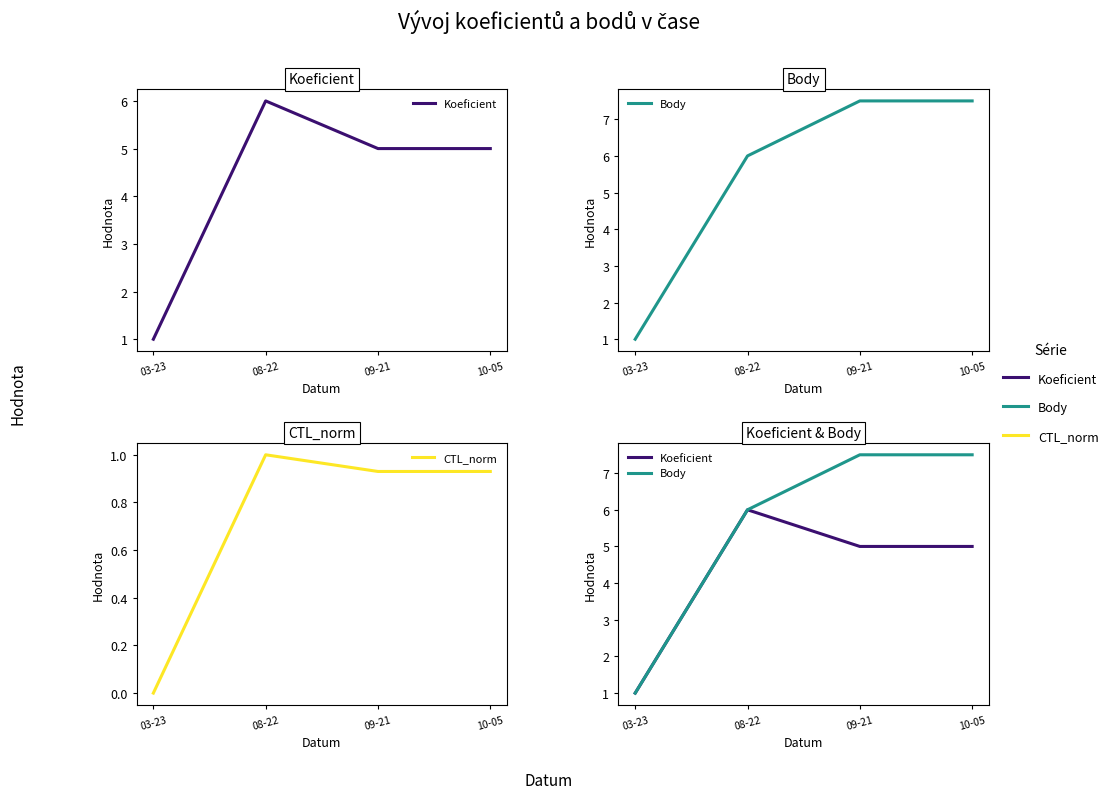

What is the average value of the Body series?

5.5